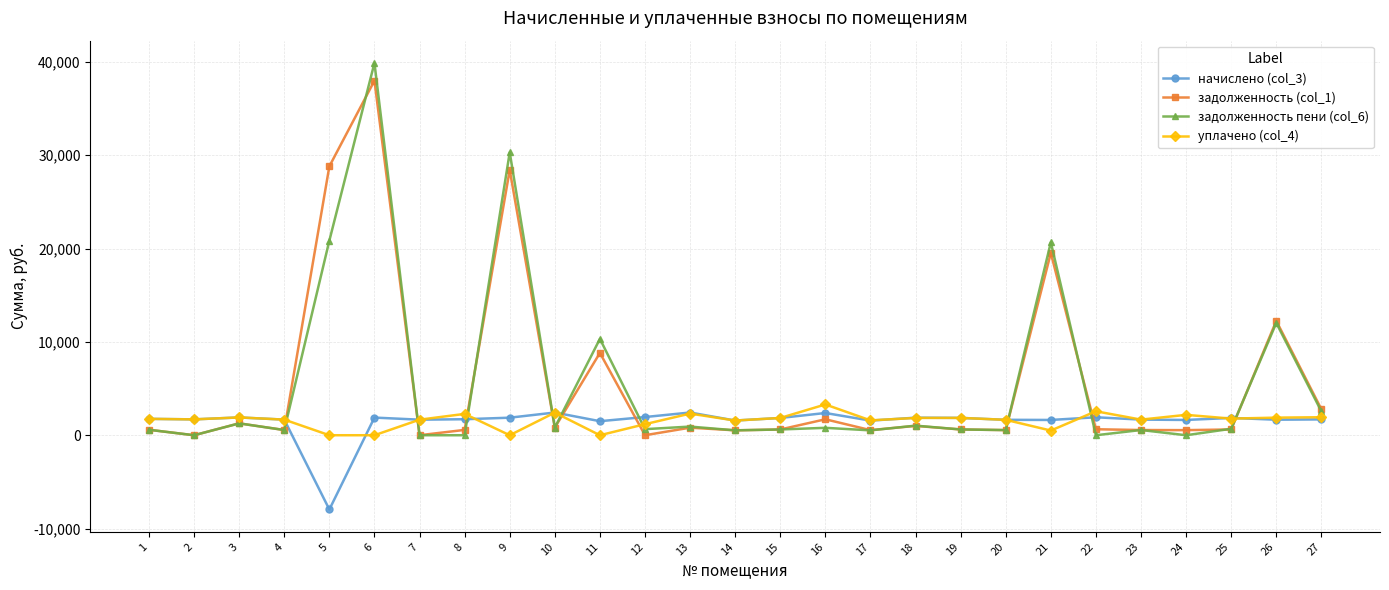

True or false: задолженность (col_1) and начислено (col_3) cross at least once.

True